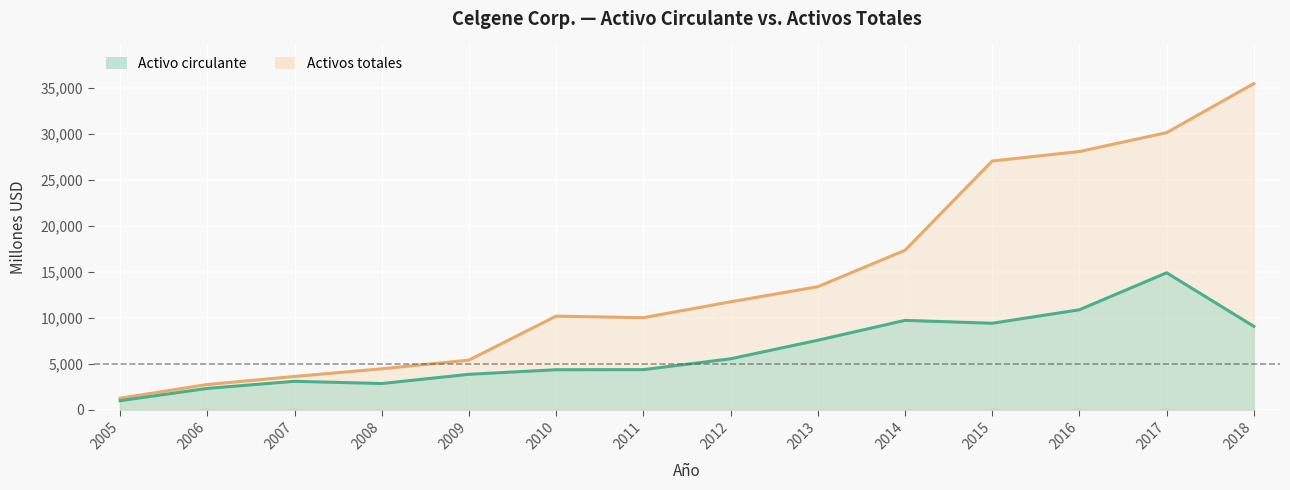

What is the sum of the Activo circulante values at 2010 and 2005?

5316